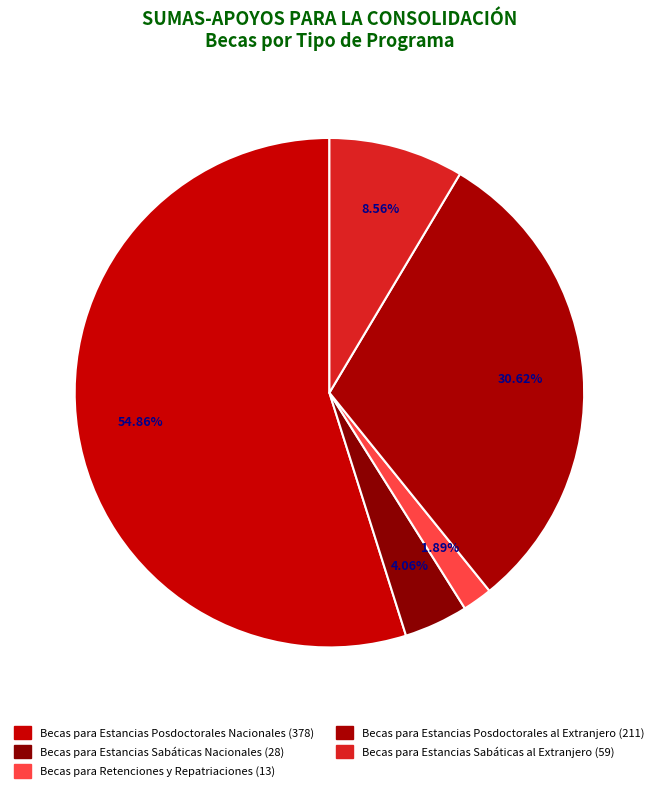

Is there a majority slice in this chart?

Yes